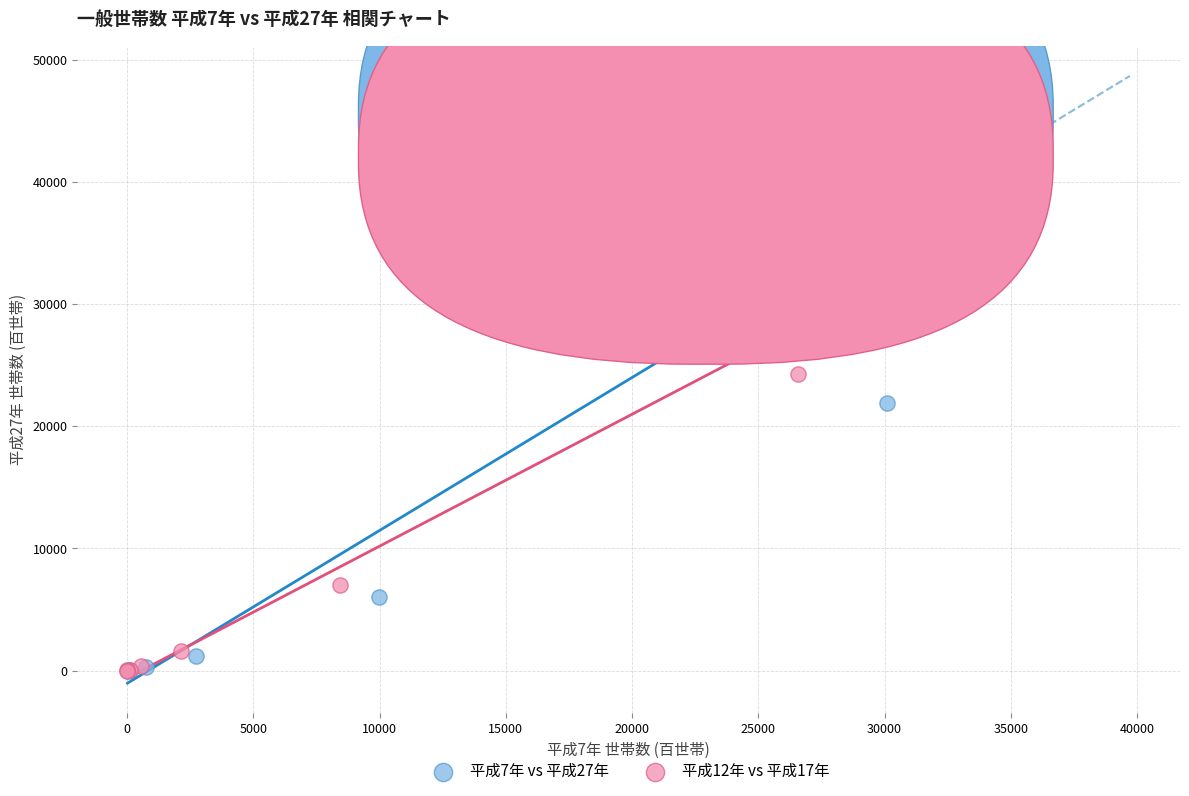

What are all the series names shown in the legend?

平成7年 vs 平成27年, 平成12年 vs 平成17年